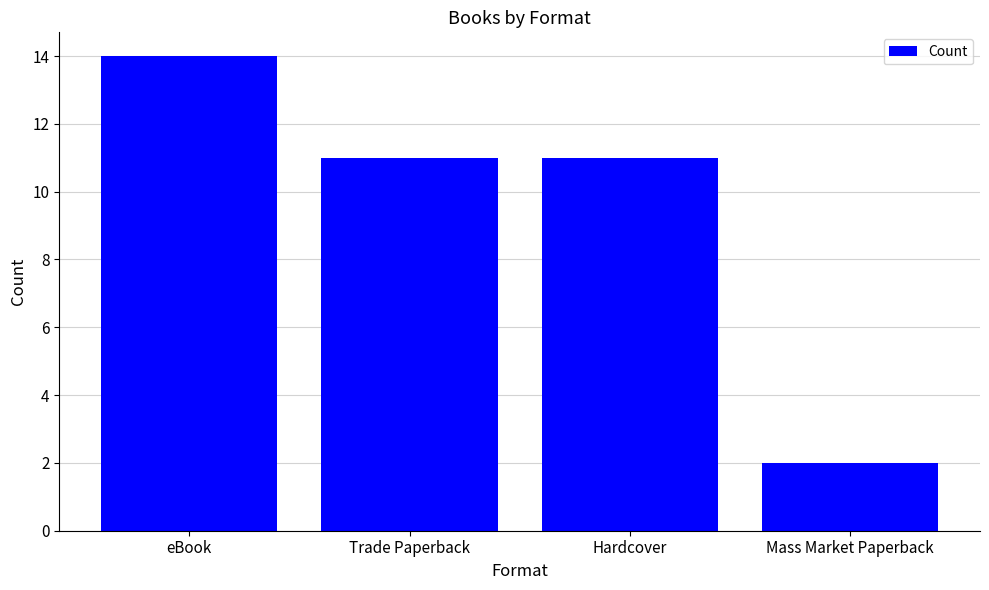

Count the number of categories in the chart.

4